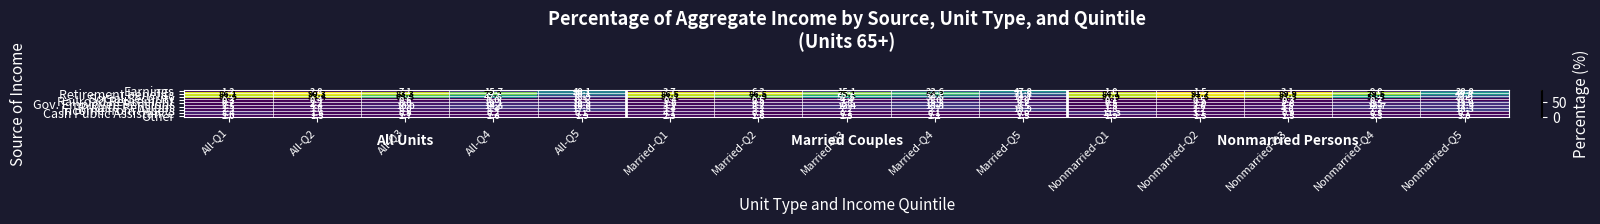

What is the approximate value of Other at Nonmarried-Q3?

1.5